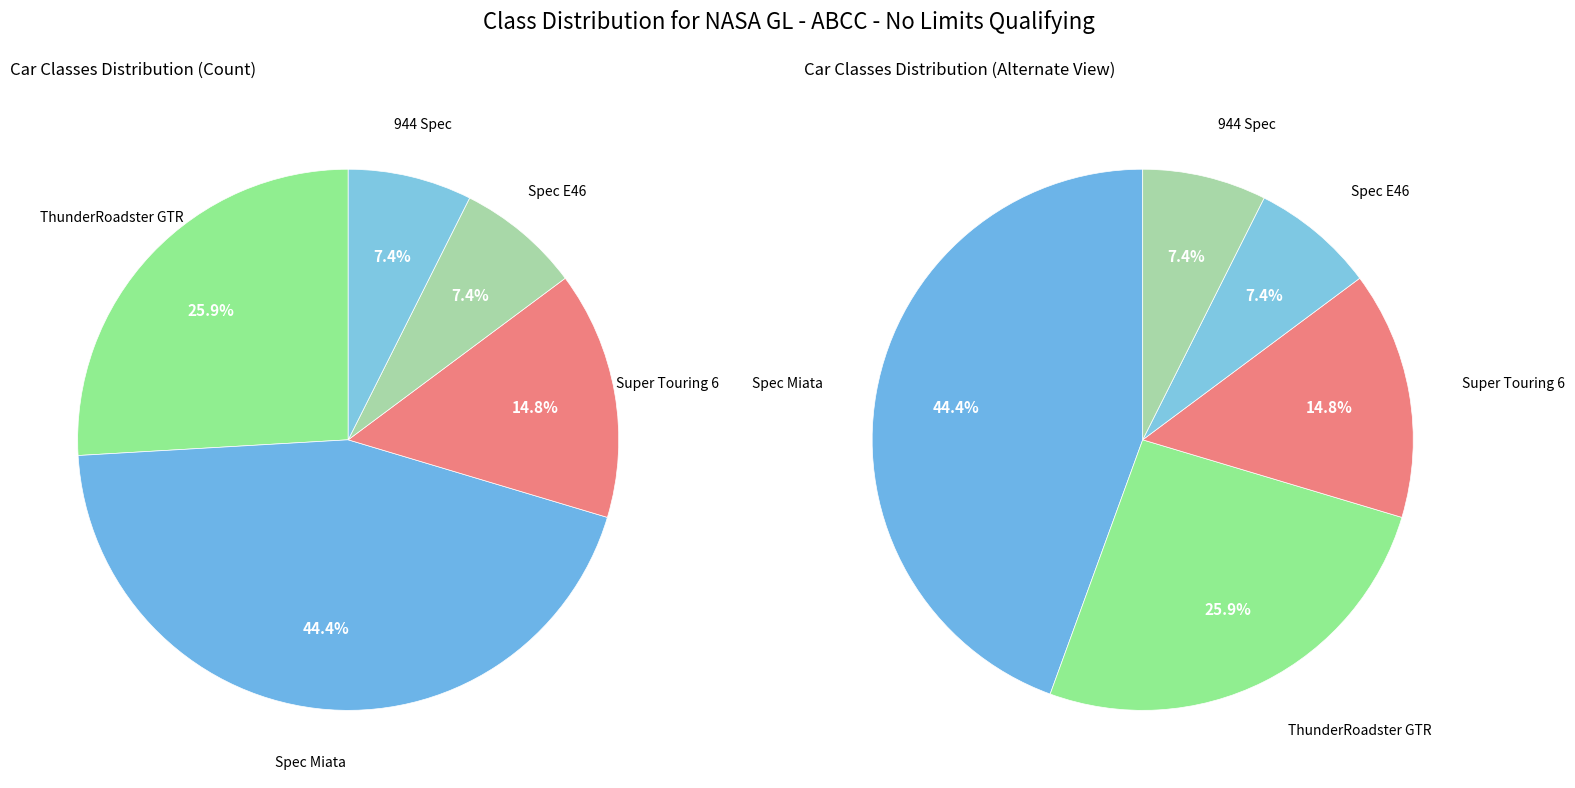

To the nearest percent, what portion does ThunderRoadster GTR represent?

26%